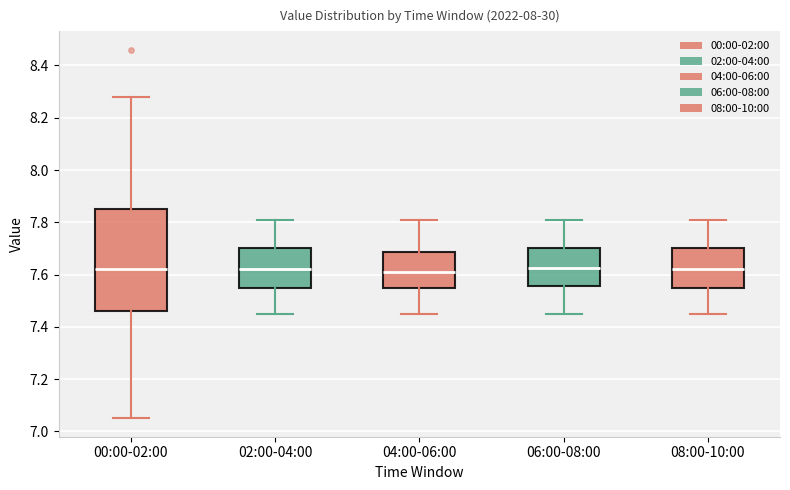

Reading left to right, transcribe this box plot: for each box, give where its median line is, the range the box spans, and where its two whiskers end, as read against the y-axis. The values are not printed on the chart, so give them approximately, as read against the axis.

00:00-02:00: median 7.62, box 7.46 to 7.86, whiskers 7.06 to 8.28
02:00-04:00: median 7.62, box 7.56 to 7.70, whiskers 7.46 to 7.82
04:00-06:00: median 7.62, box 7.56 to 7.68, whiskers 7.46 to 7.82
06:00-08:00: median 7.62, box 7.56 to 7.70, whiskers 7.46 to 7.82
08:00-10:00: median 7.62, box 7.56 to 7.70, whiskers 7.46 to 7.82